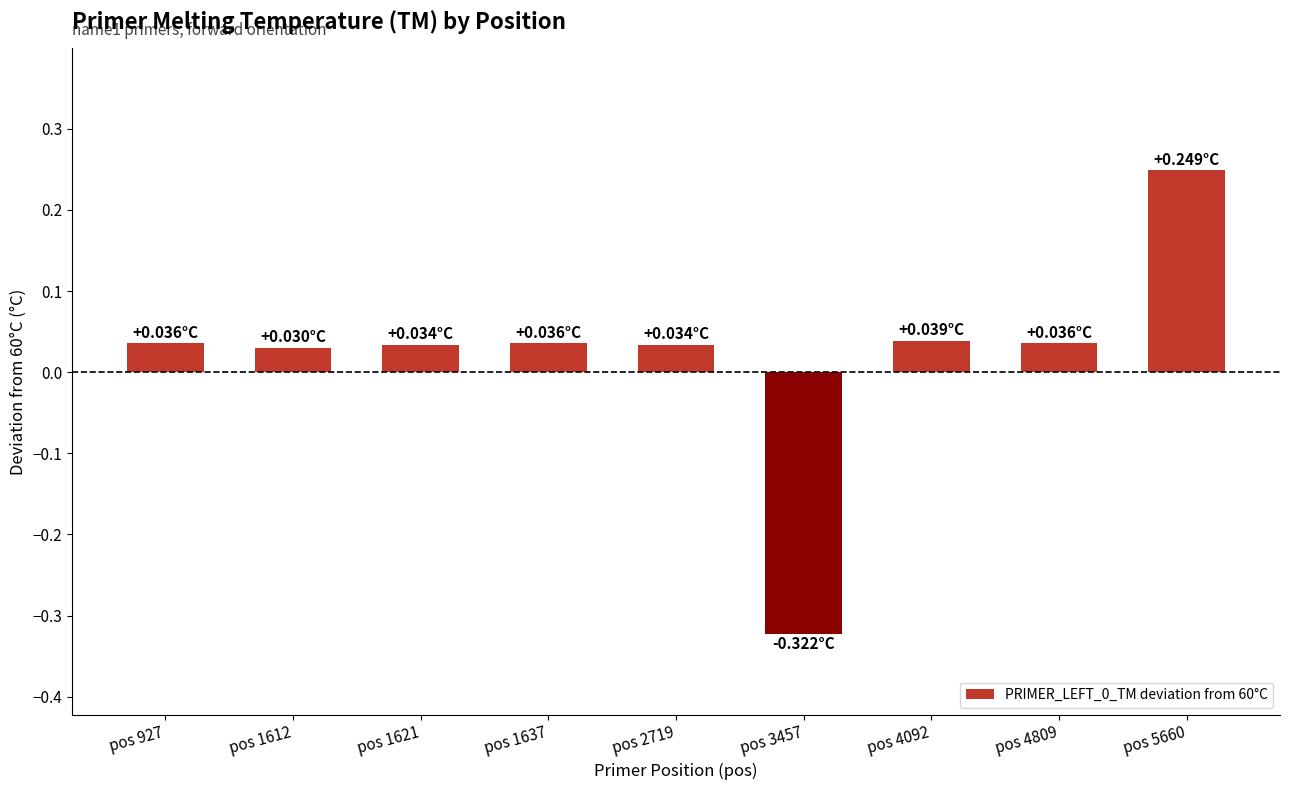

Which has a higher value, pos 5660 or pos 4809?

pos 5660